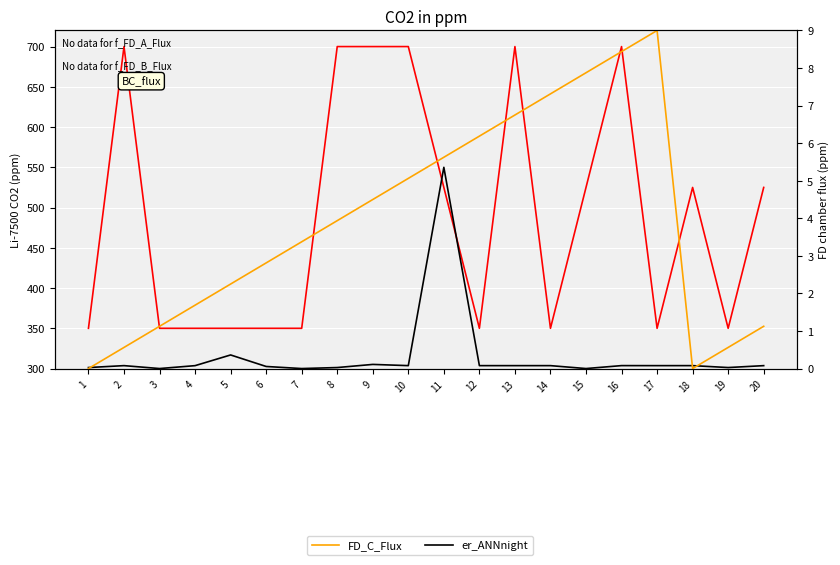

Which series changed the most between 13 and 15?

li75_co2_ppm